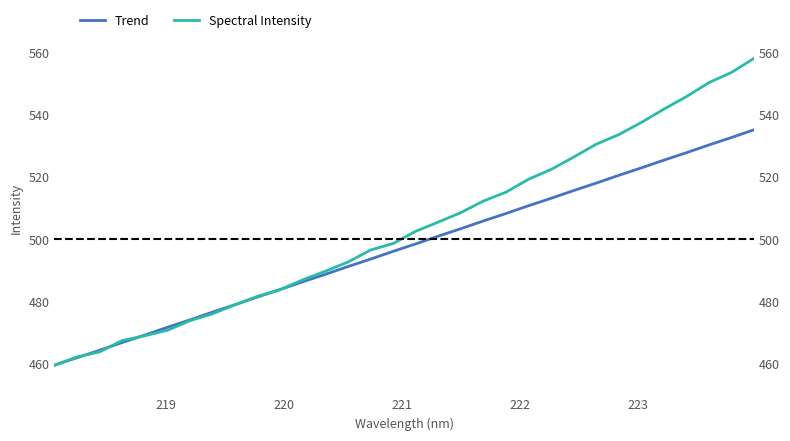

What is the sum of all Spectral Intensity values?

16115.5